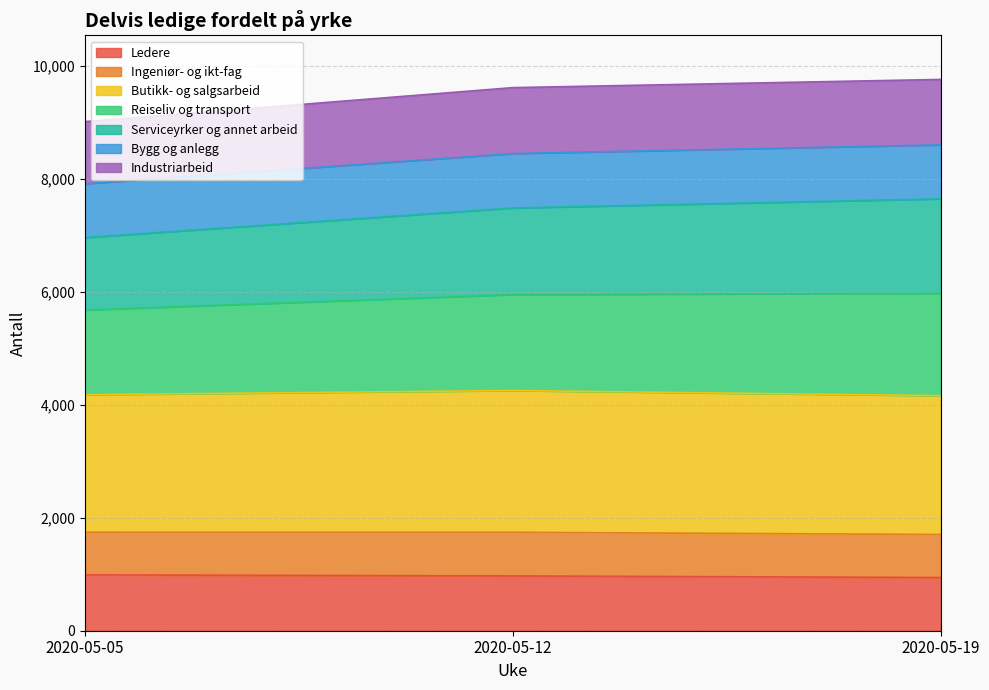

What is the smallest value displayed?

942